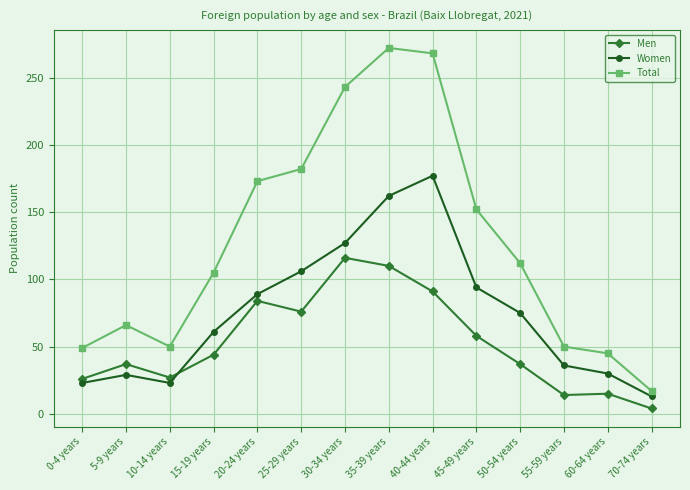

What is the value of the Men point at the 5th from the left?

84